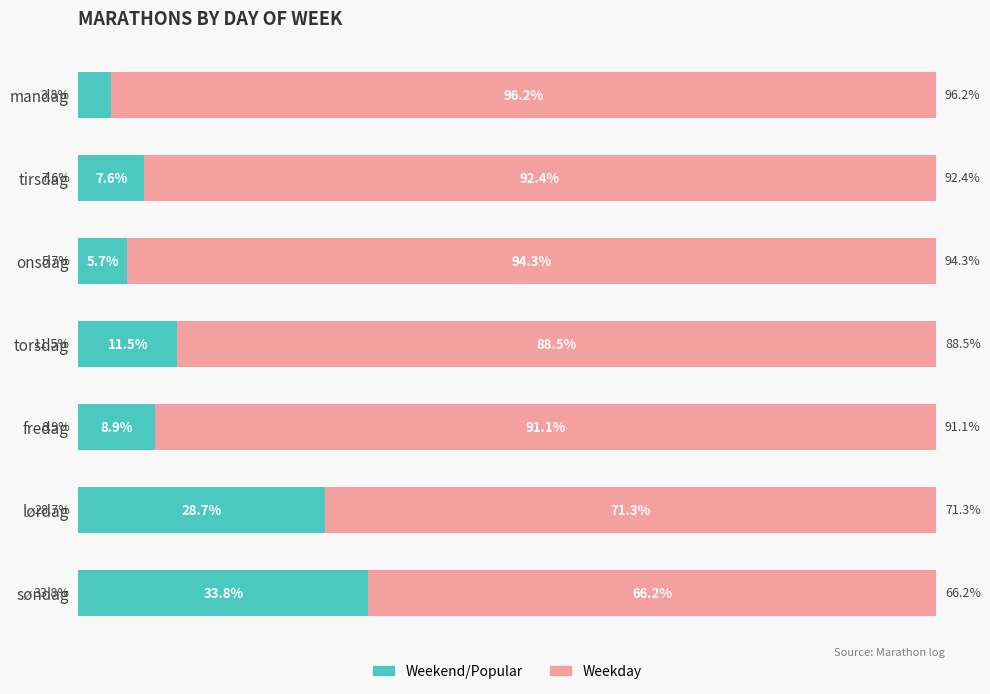

Reading left to right, what are all the values shown in this chart?

Public School: 3.8	7.6	5.7	11.5	8.9	28.7	33.8
Private School: 96.2	92.4	94.3	88.5	91.1	71.3	66.2